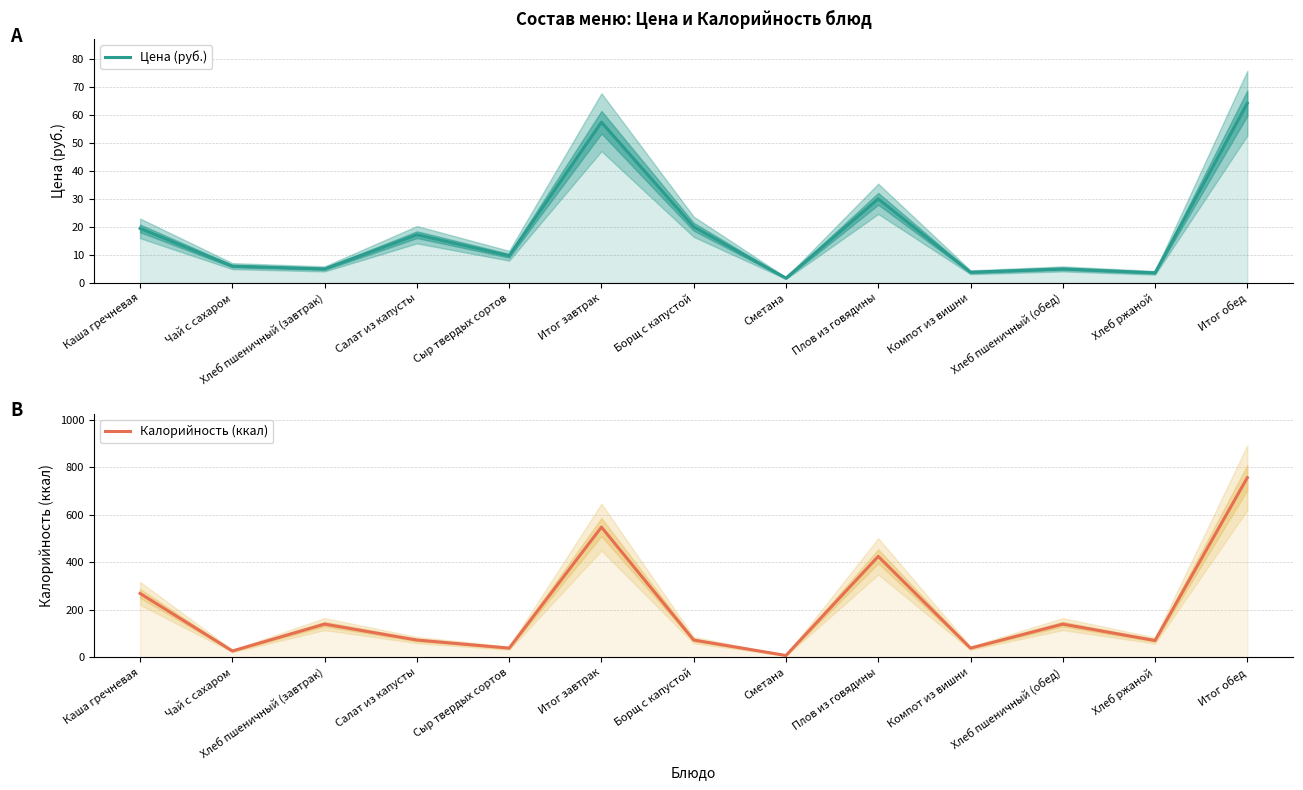

At which label does Цена (руб.) reach its minimum?

Сметана